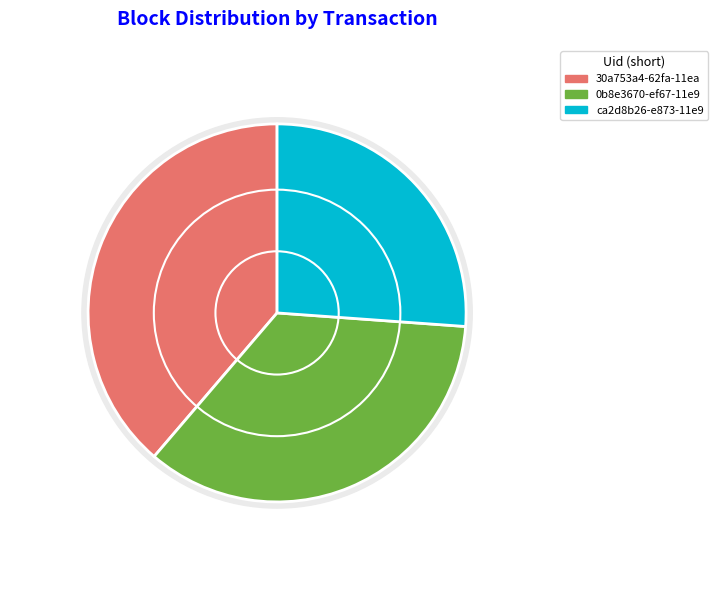

To the nearest percent, what is the average slice percentage?

33%